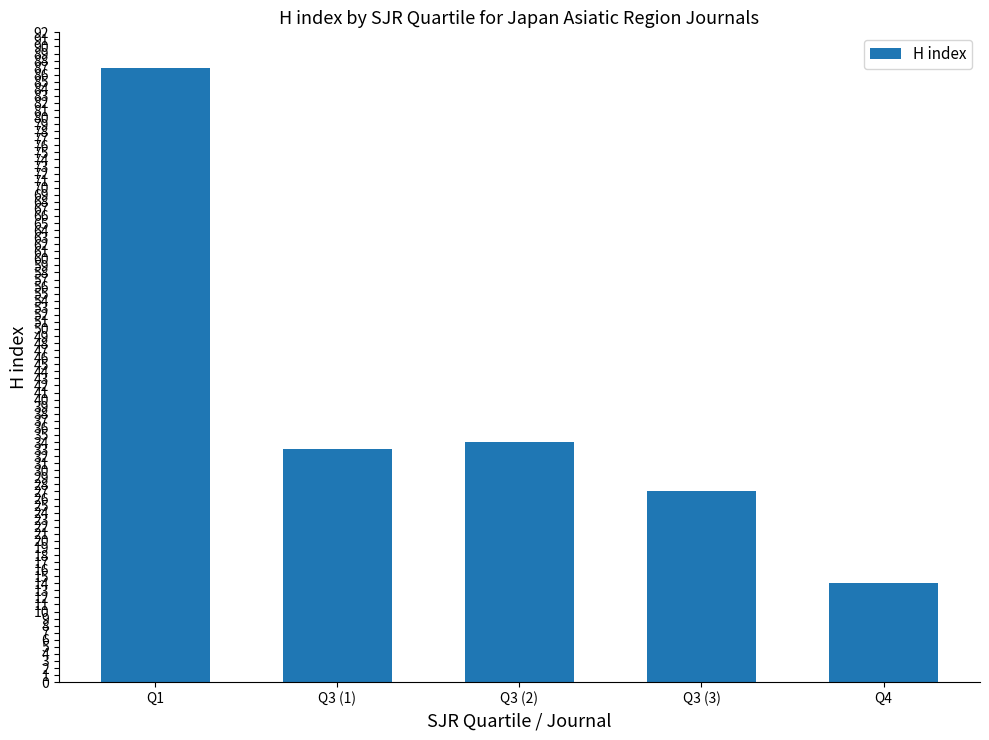

True or false: the data shows 17 at Q3 (2).

False